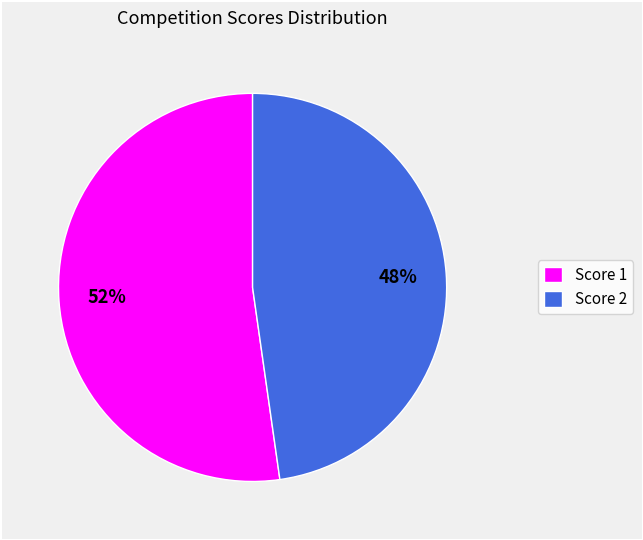

To the nearest percent, what percentage of the pie is Score 2?

48%